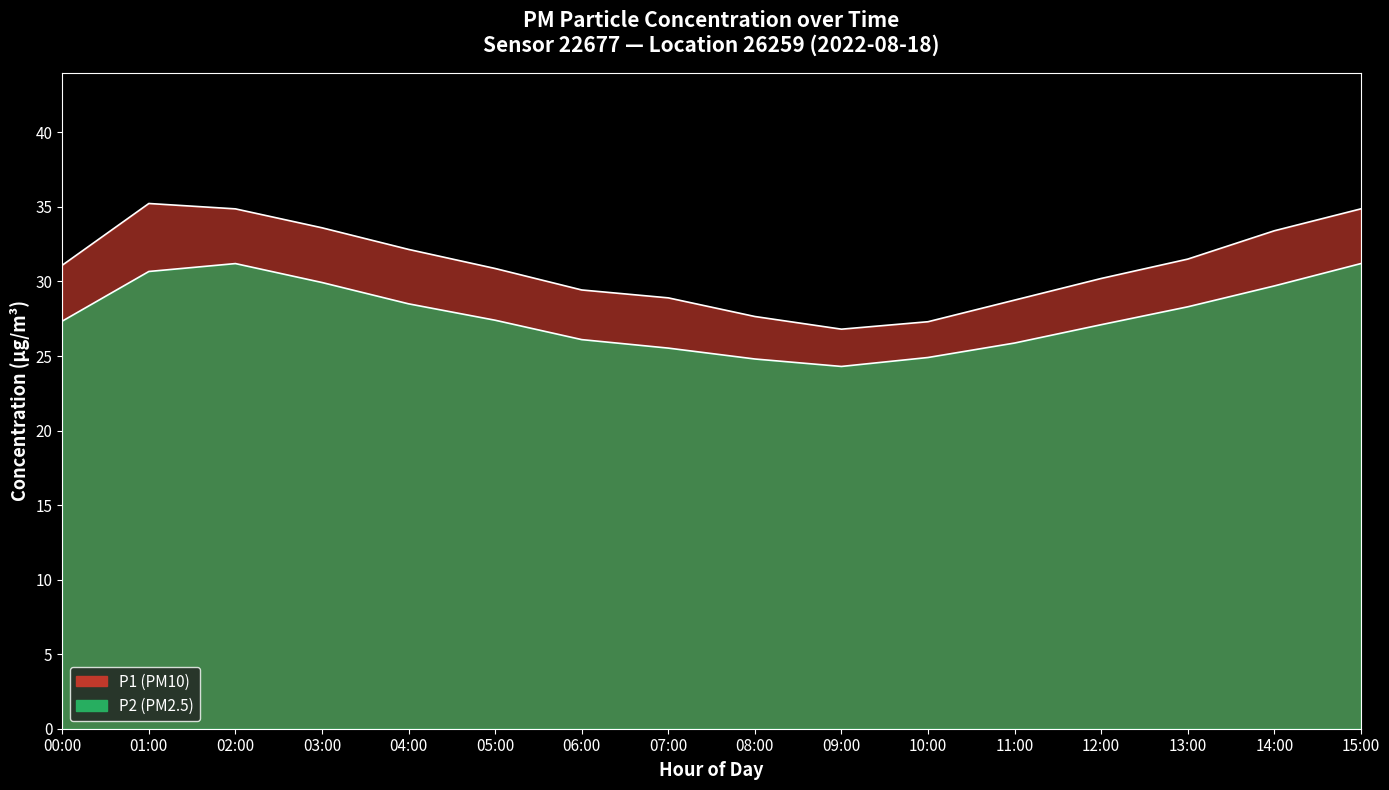

Is it true that P2 equals 10.5 at 12:00?

False